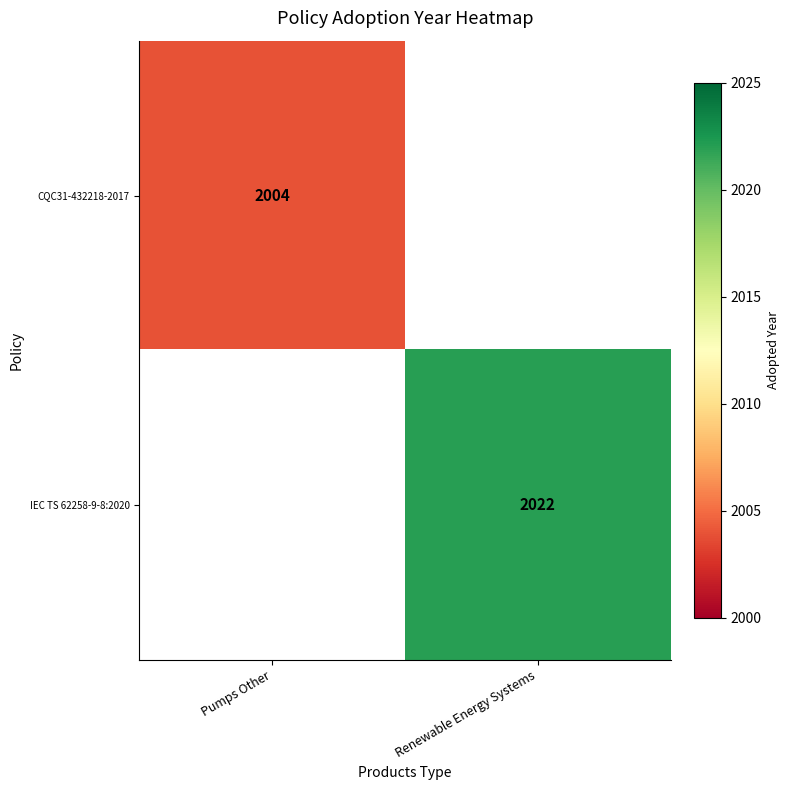

Is it true that CQC31-432218-2017 equals 2800 at Pumps Other?

False